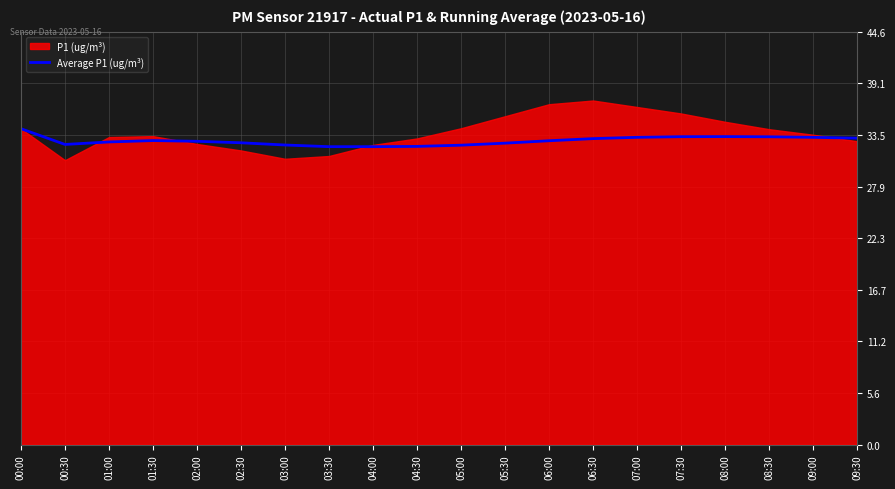

Where is the first local minimum?

00:30